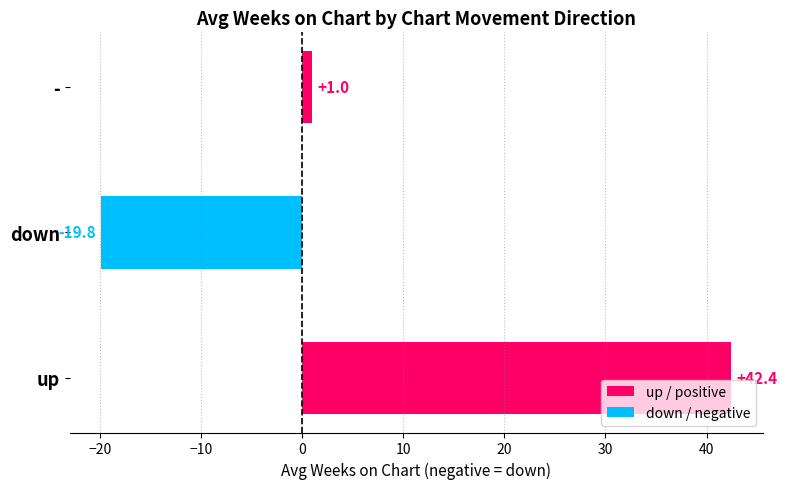

What is the difference between the second highest and minimum values?

20.8